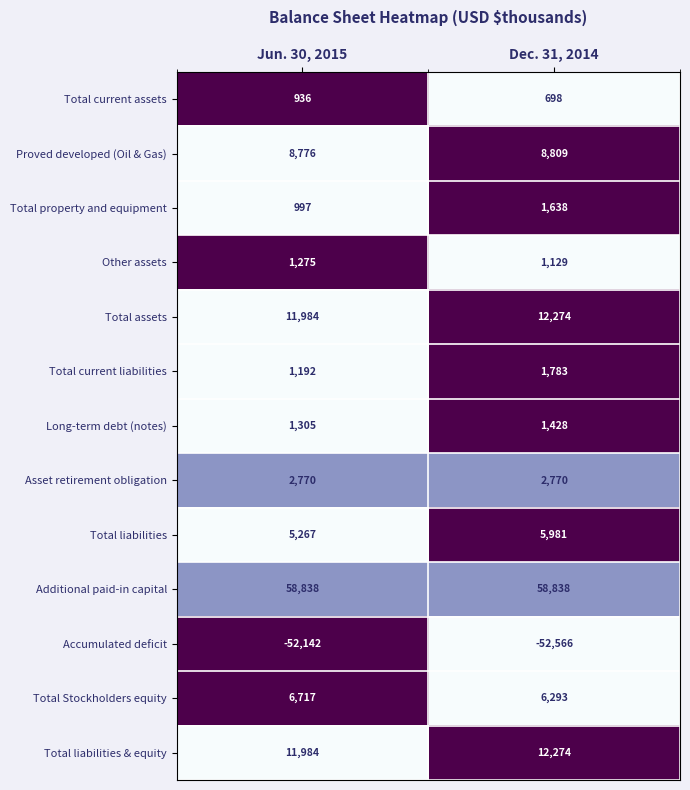

What is the greatest value displayed?

58838